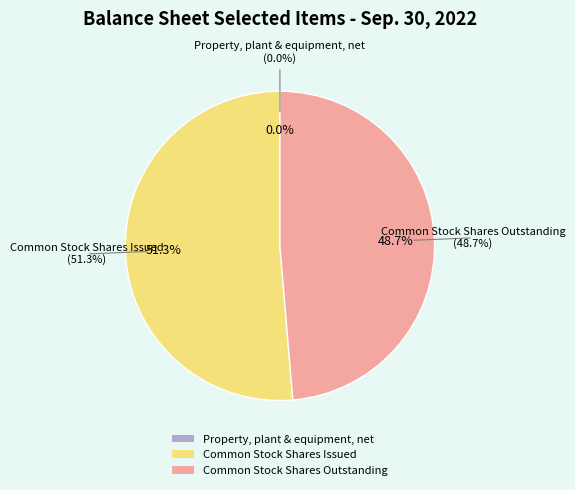

How many slices are in this pie chart?

3